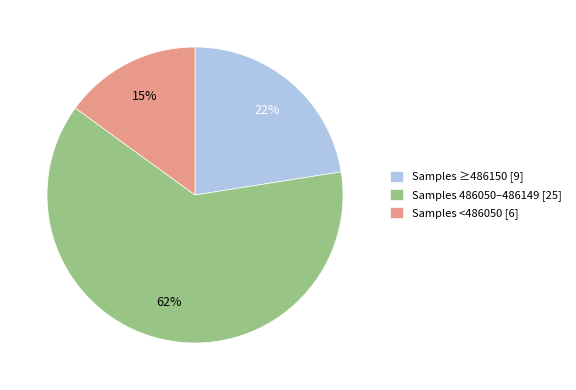

Do Samples <486050 [6] and Samples ≥486150 [9] together represent more than half of the pie?

No